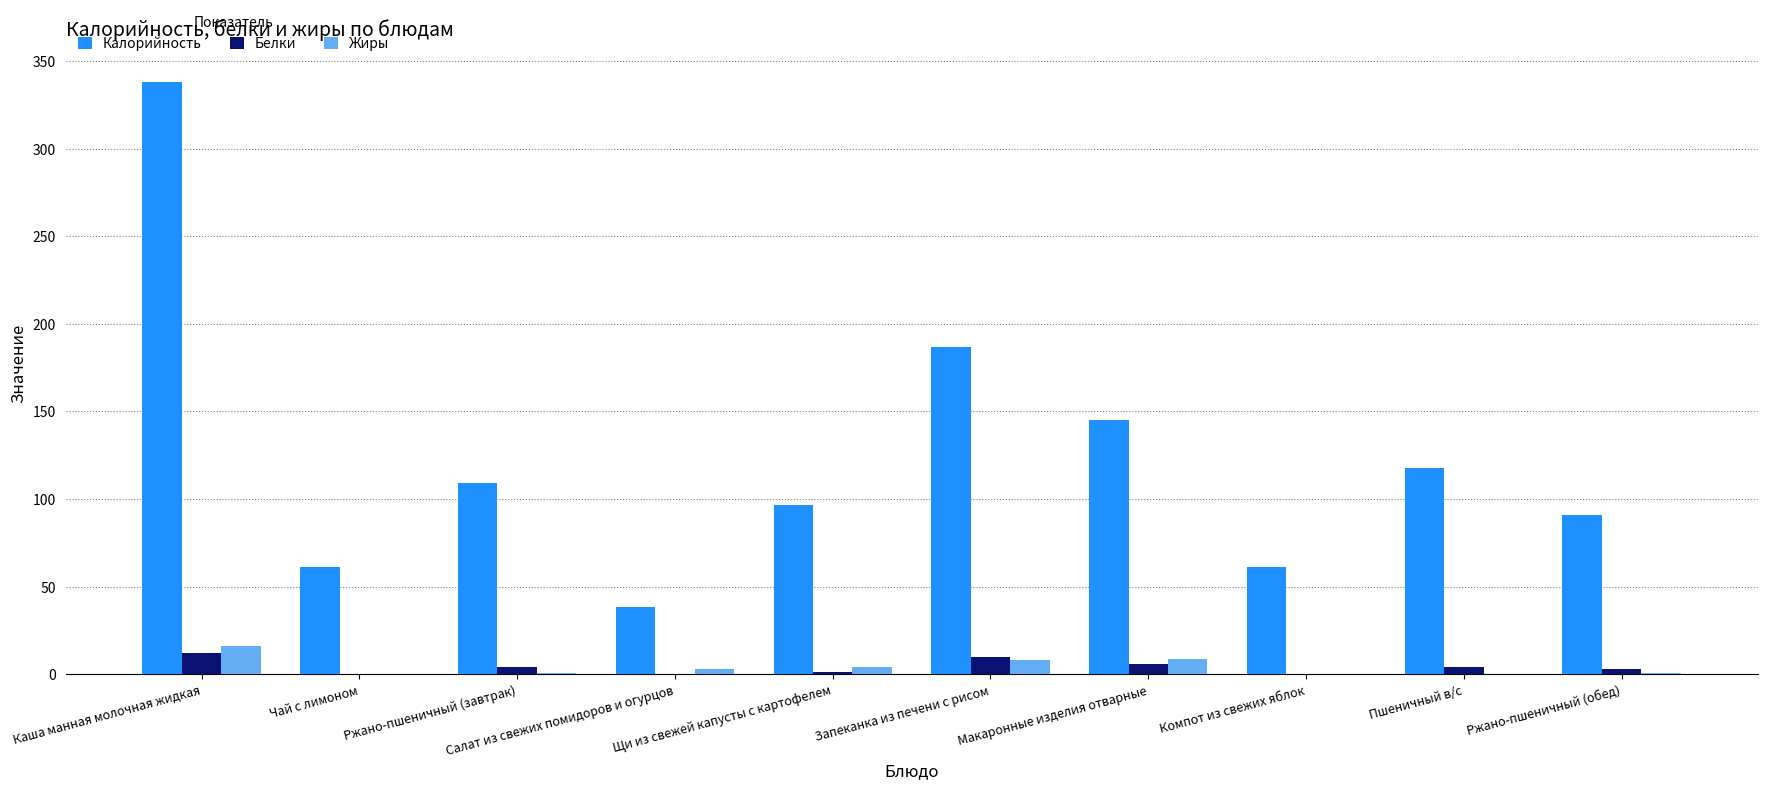

Read the Белки value at Каша манная молочная жидкая.

12.0